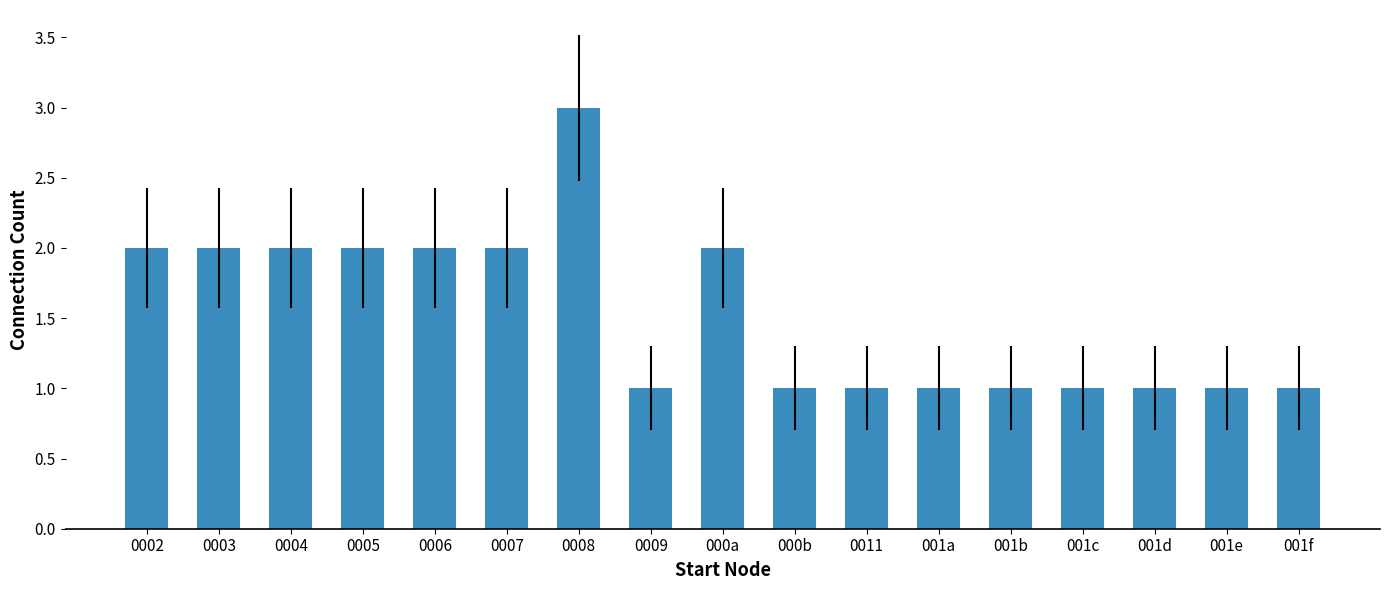

What is the label of the 9th bar from the right?

000a